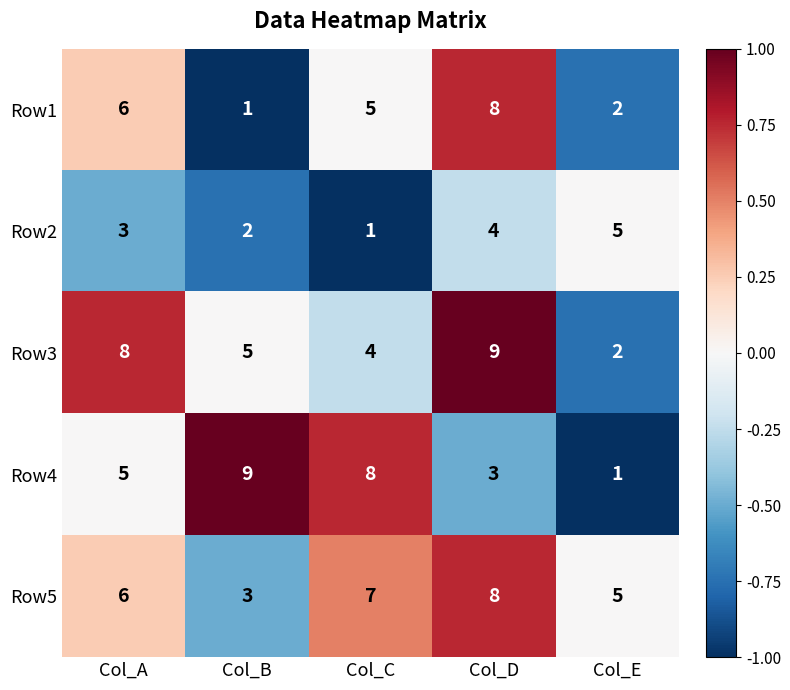

List the labels in order of Row2 value, smallest first.

Col_C, Col_B, Col_A, Col_D, Col_E